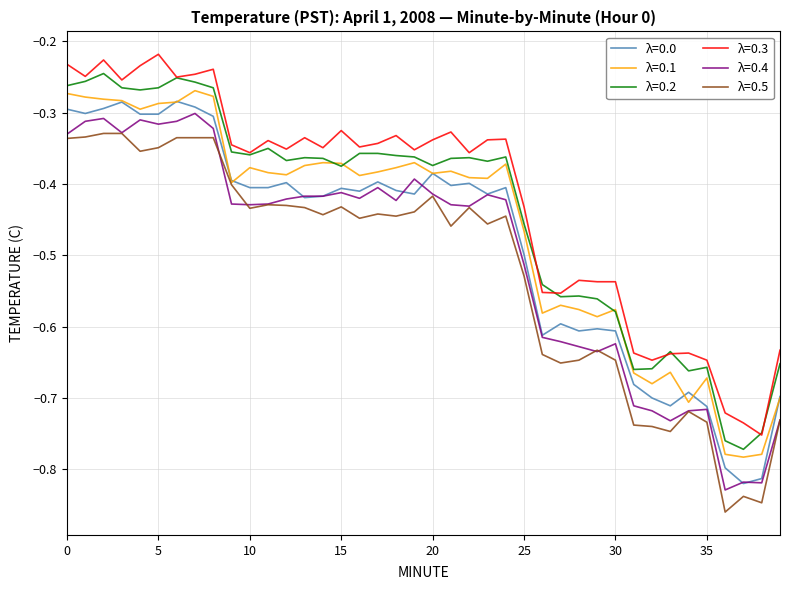

What are all the series names shown in the legend?

λ=0.0, λ=0.1, λ=0.2, λ=0.3, λ=0.4, λ=0.5